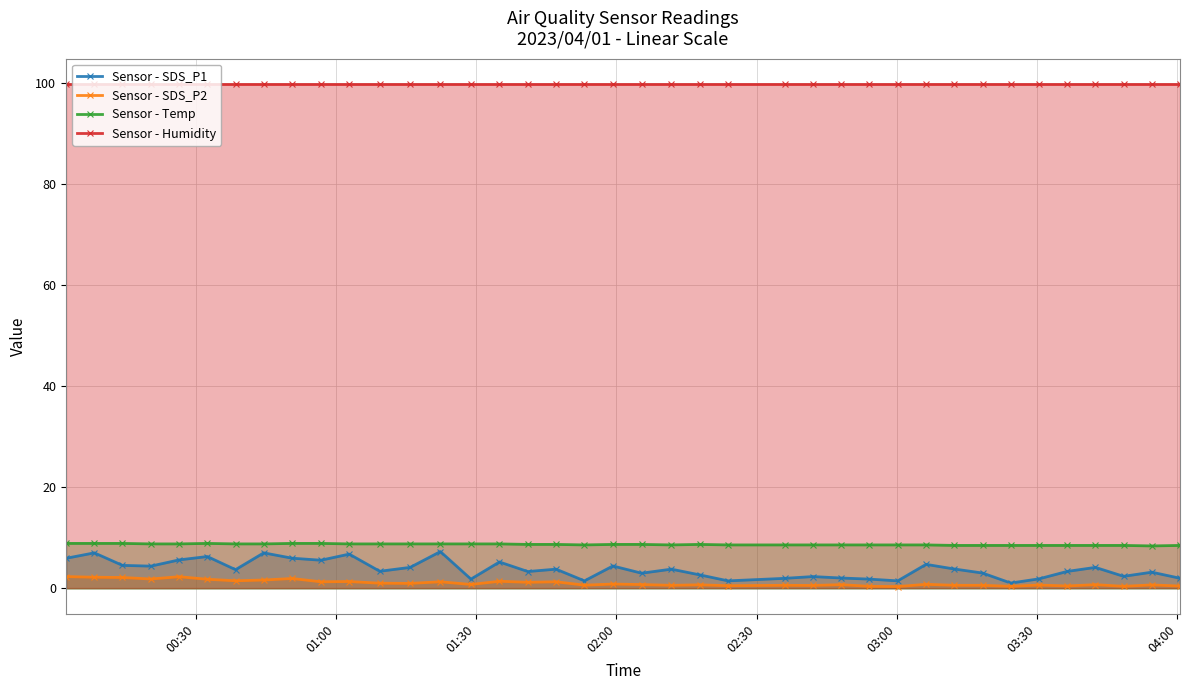

What is the highest value of the Sensor - SDS_P1 series?

7.3